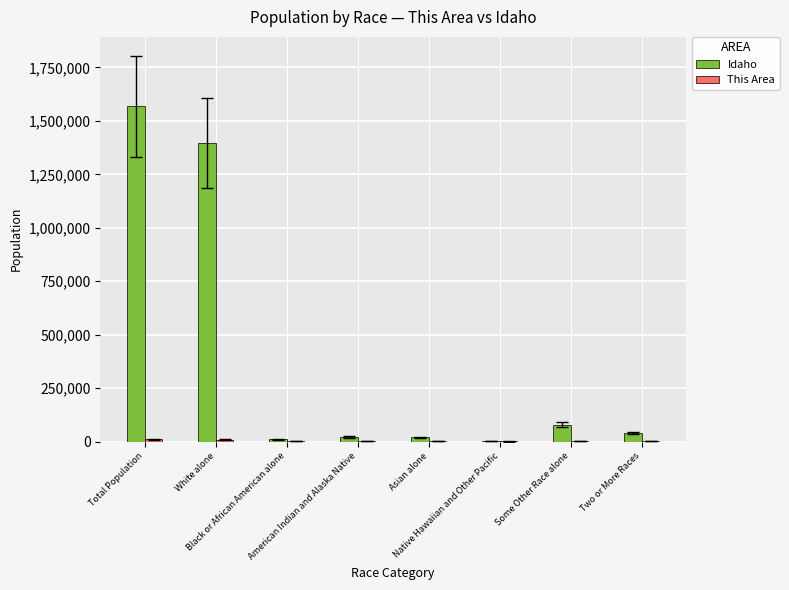

What is the maximum value shown in the chart?

1567582